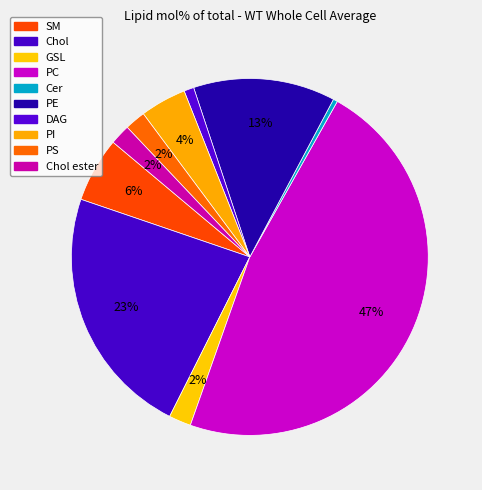

Rank the categories by value from lowest to highest.

Cer, DAG, Chol ester, PS, GSL, PI, SM, PE, Chol, PC